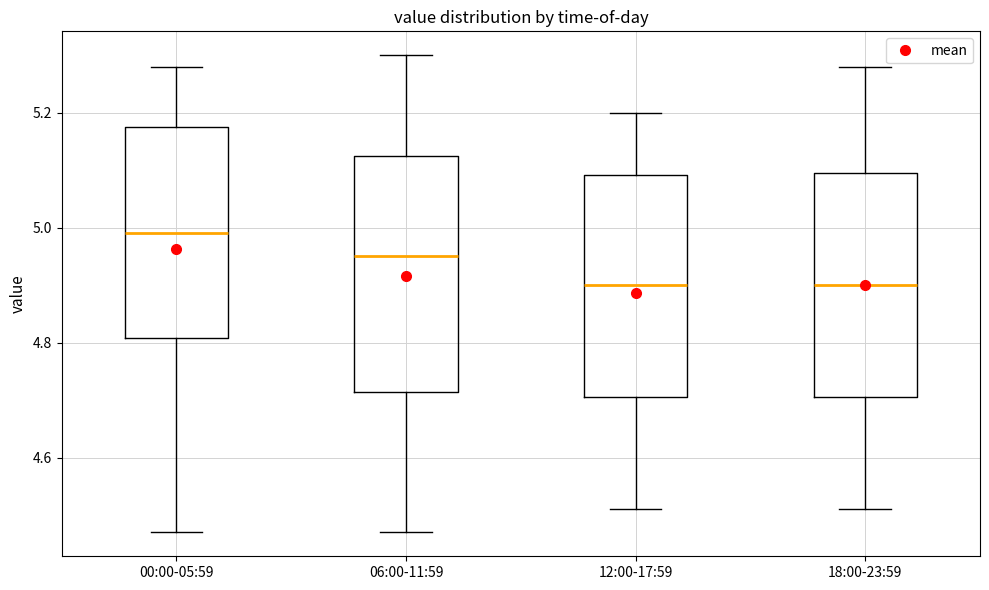

Reading left to right, transcribe this box plot: for each box, give where its median line is, the range the box spans, and where its two whiskers end, as read against the y-axis. The values are not printed on the chart, so give them approximately, as read against the axis.

00:00-05:59: median 5.00, box 4.80 to 5.18, whiskers 4.48 to 5.28
06:00-11:59: median 4.96, box 4.72 to 5.12, whiskers 4.48 to 5.30
12:00-17:59: median 4.90, box 4.70 to 5.10, whiskers 4.52 to 5.20
18:00-23:59: median 4.90, box 4.70 to 5.10, whiskers 4.52 to 5.28